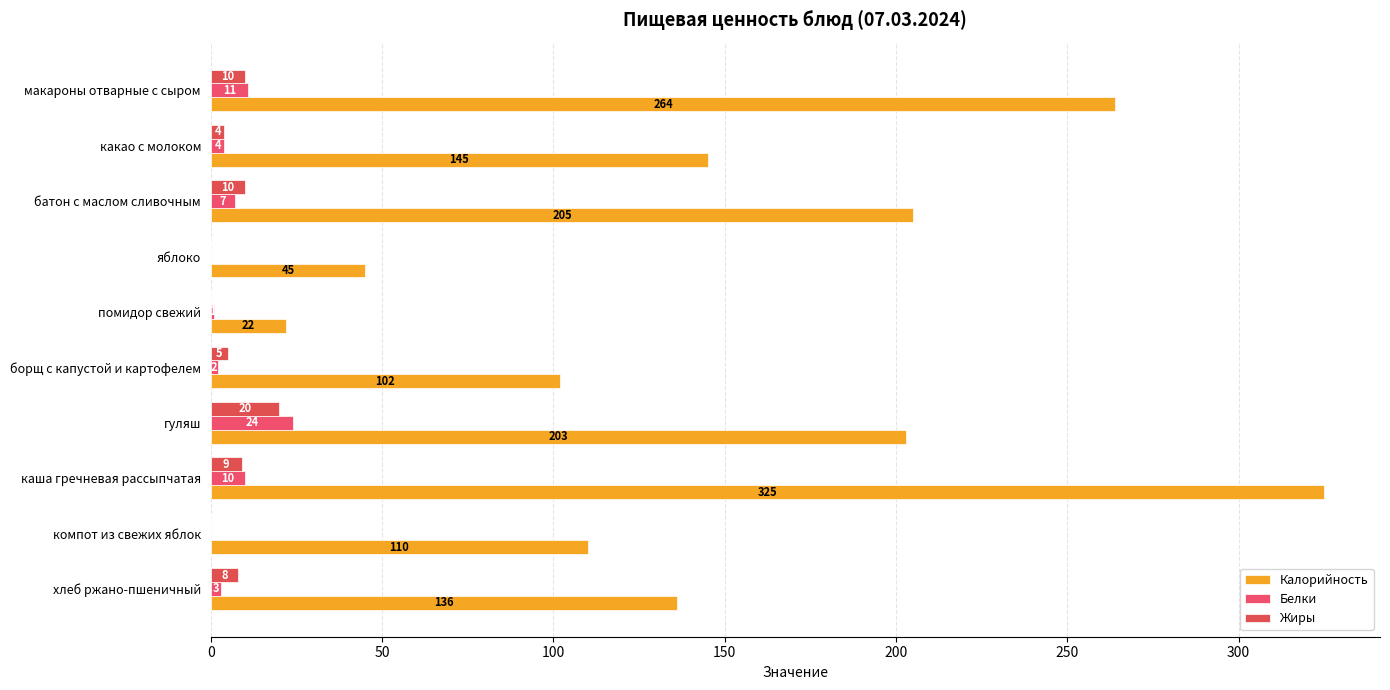

What is the difference between the second highest and second lowest values in the Жиры series?

10